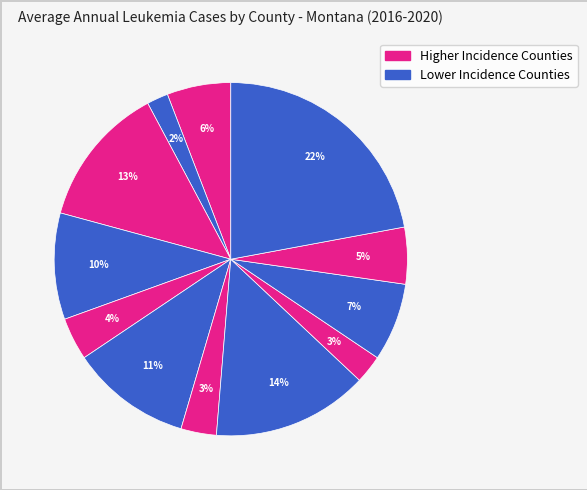

Does any single category account for the majority?

No